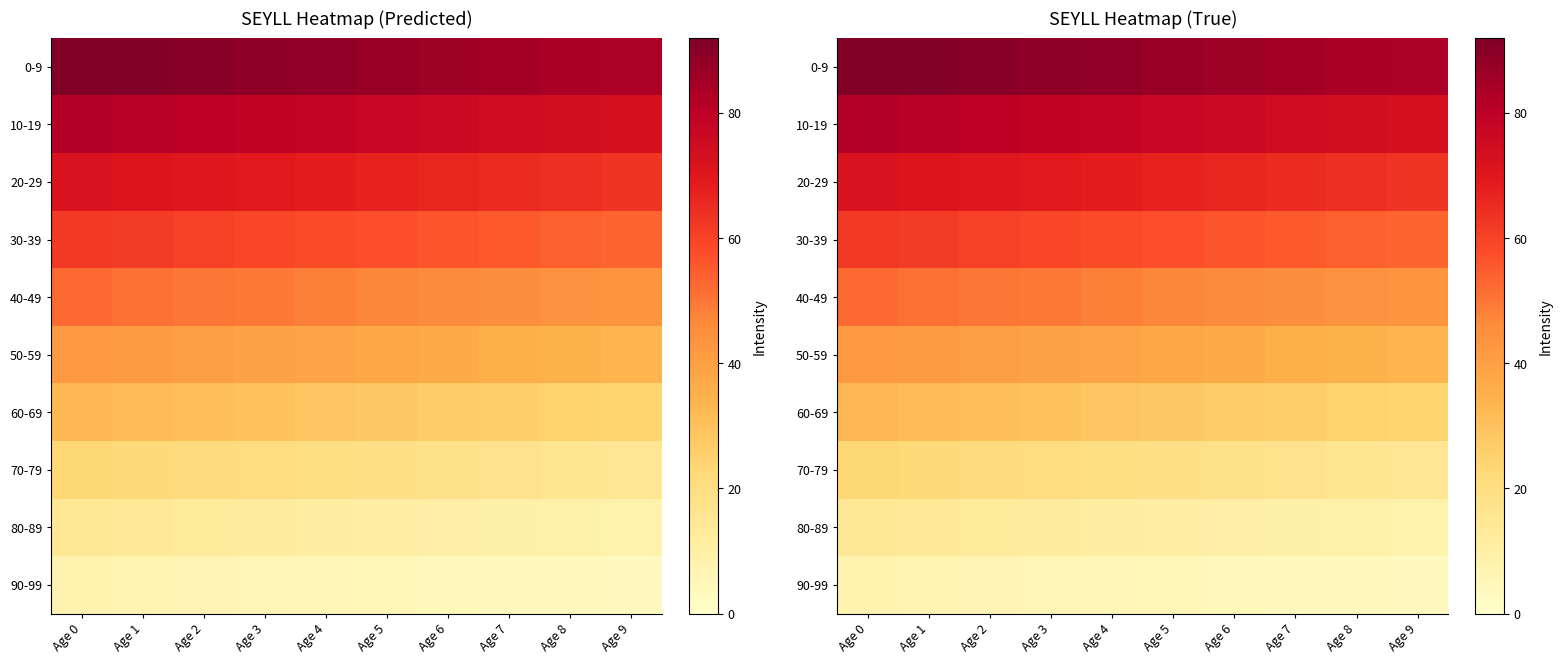

Which series has the largest total across all categories?

0-9